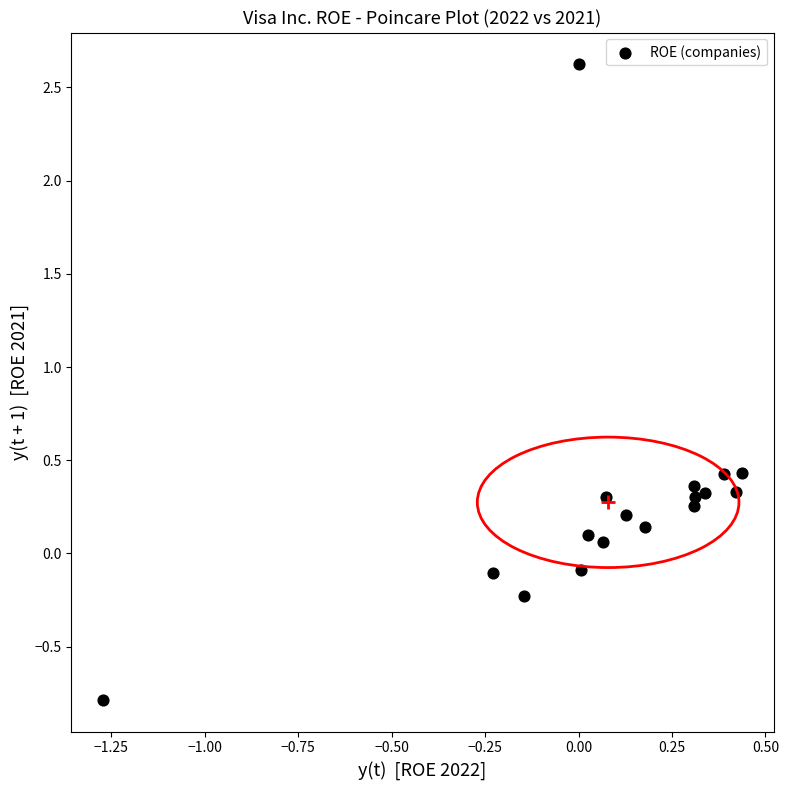

What is the range of Y values (max minus min)?

3.4